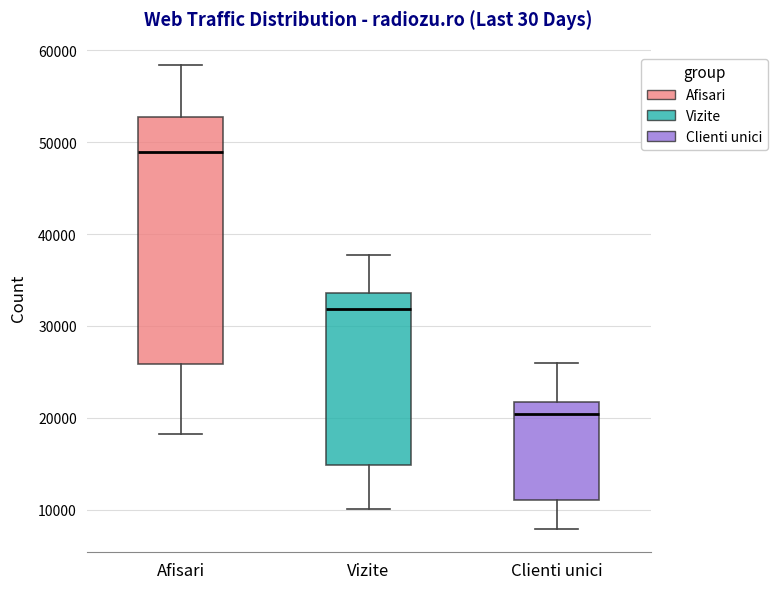

Reading left to right, read every box against the y-axis: the position of its median line, the range the box covers, and the ends of its whiskers. The values are not printed on the chart, so give them approximately, as read against the axis.

Afisari: median 49000, box 26000 to 53000, whiskers 18000 to 58000
Vizite: median 32000, box 15000 to 34000, whiskers 10000 to 38000
Clienti unici: median 20000, box 11000 to 22000, whiskers 8000 to 26000